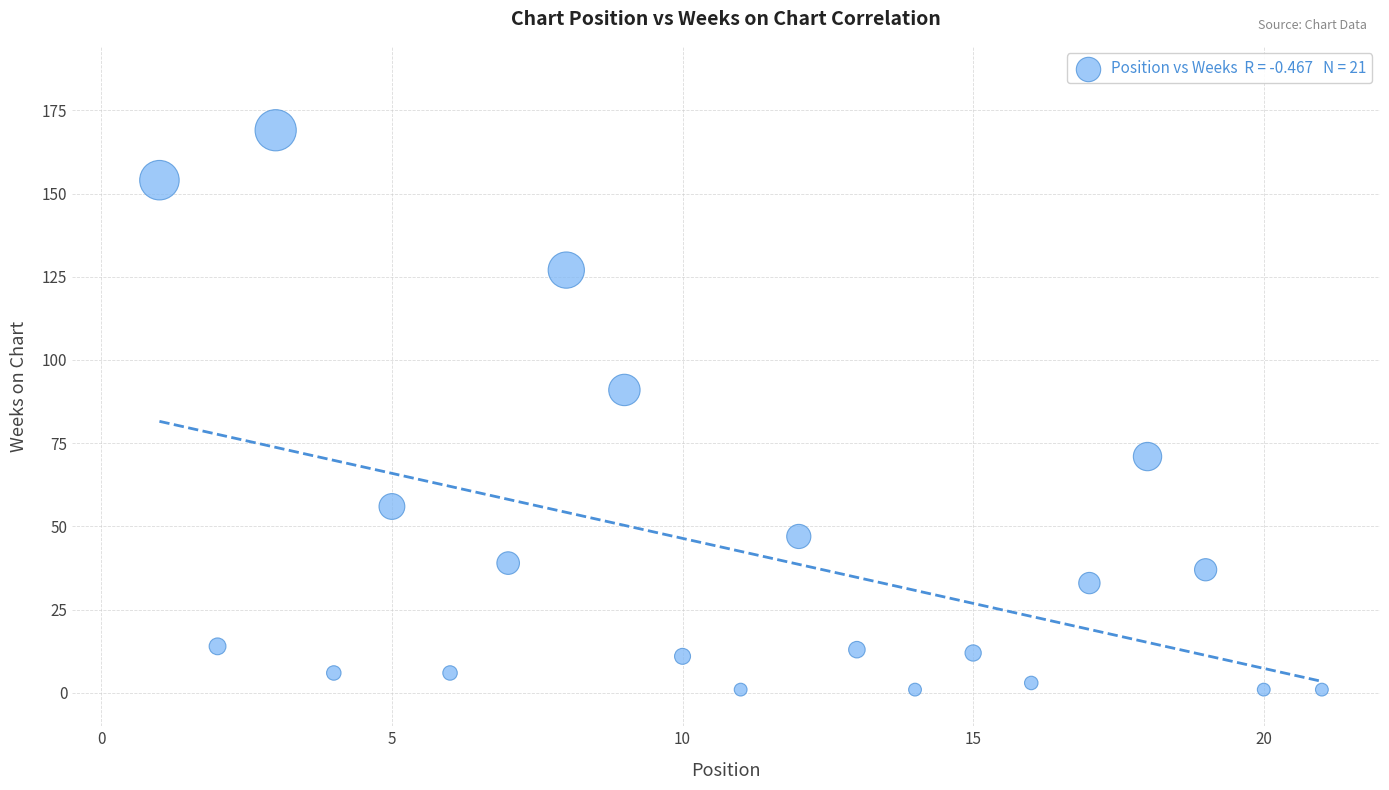

What is the range of Y values (max minus min)?

168